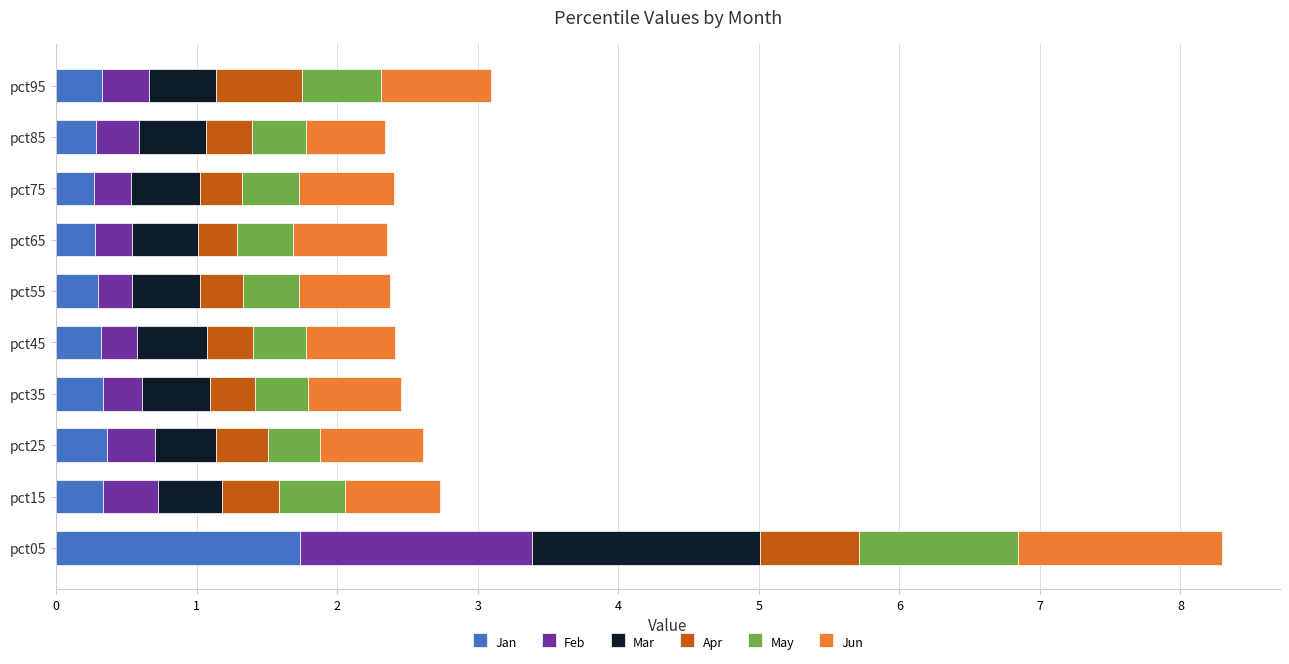

How many Jan values are between 0 and 1?

9